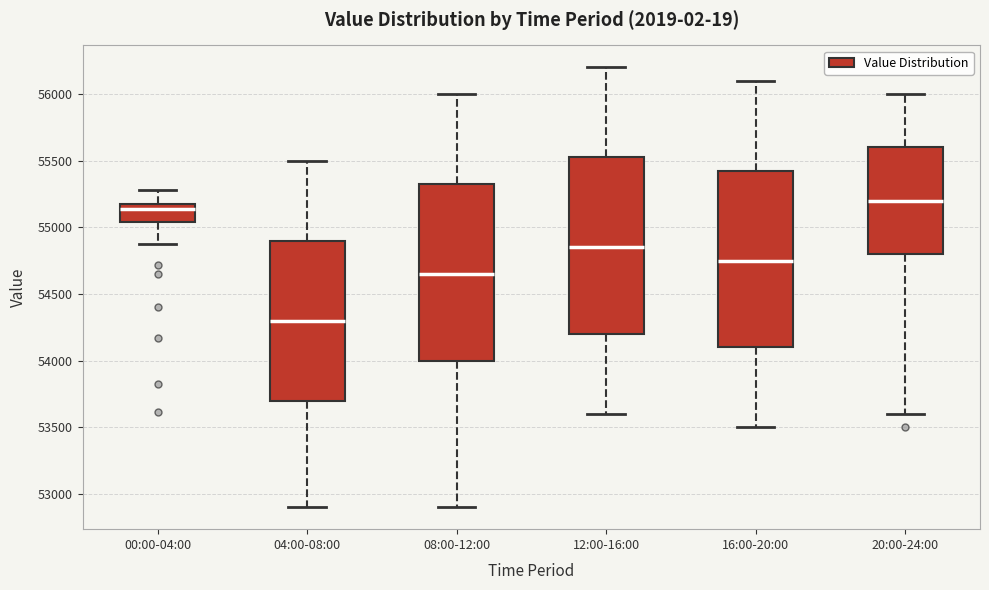

Reading left to right, read every box against the y-axis: the position of its median line, the range the box covers, and the ends of its whiskers. The values are not printed on the chart, so give them approximately, as read against the axis.

00:00-04:00: median 55150, box 55050 to 55200, whiskers 54850 to 55300
04:00-08:00: median 54300, box 53700 to 54900, whiskers 52900 to 55500
08:00-12:00: median 54650, box 54000 to 55350, whiskers 52900 to 56000
12:00-16:00: median 54850, box 54200 to 55550, whiskers 53600 to 56200
16:00-20:00: median 54750, box 54100 to 55450, whiskers 53500 to 56100
20:00-24:00: median 55200, box 54800 to 55600, whiskers 53600 to 56000